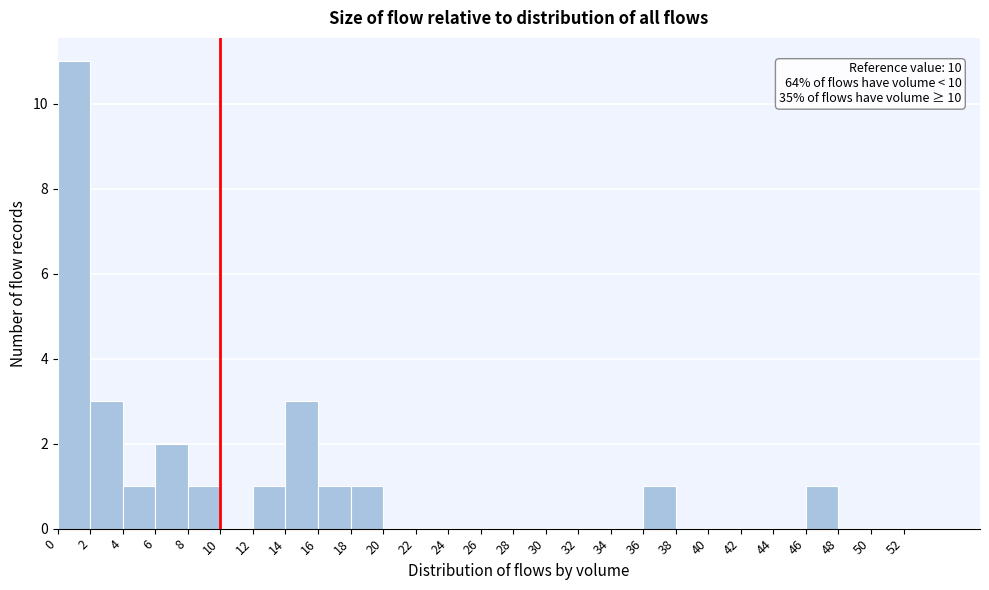

Over which range of the x-axis is the bar tallest?

0 to 2